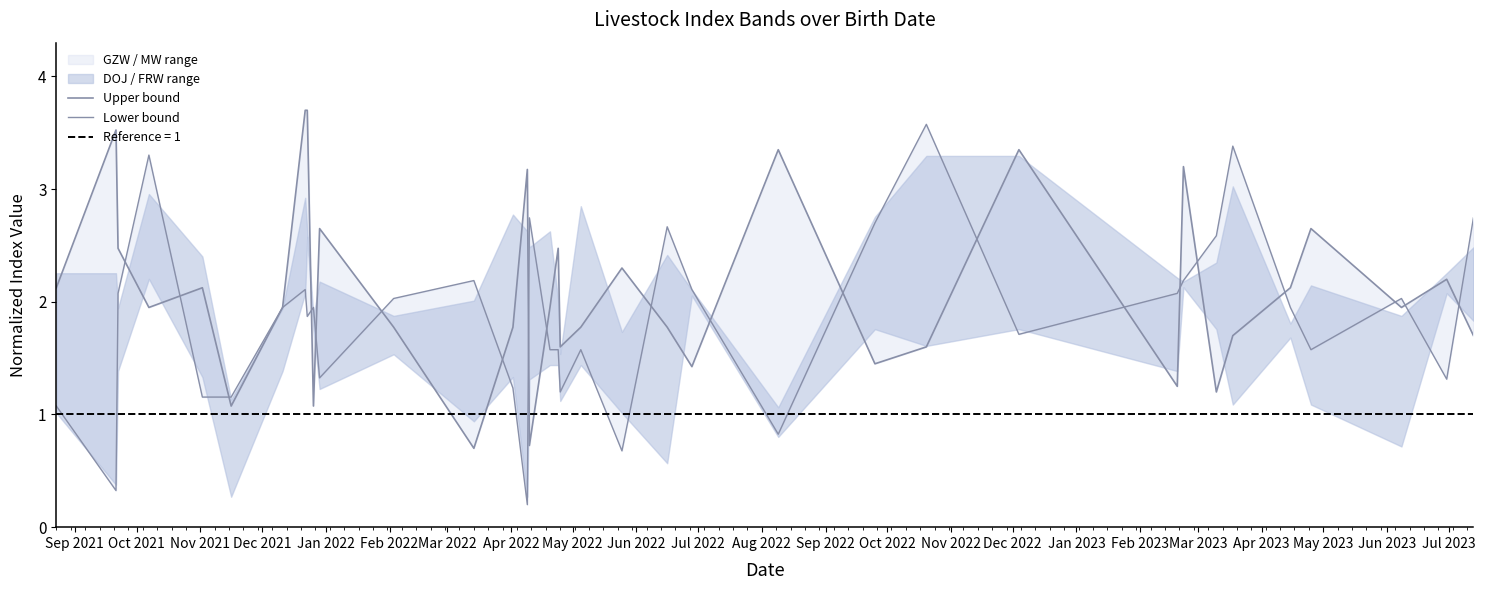

Rank the series by their maximum value, from highest to lowest.

Upper bound, Lower bound